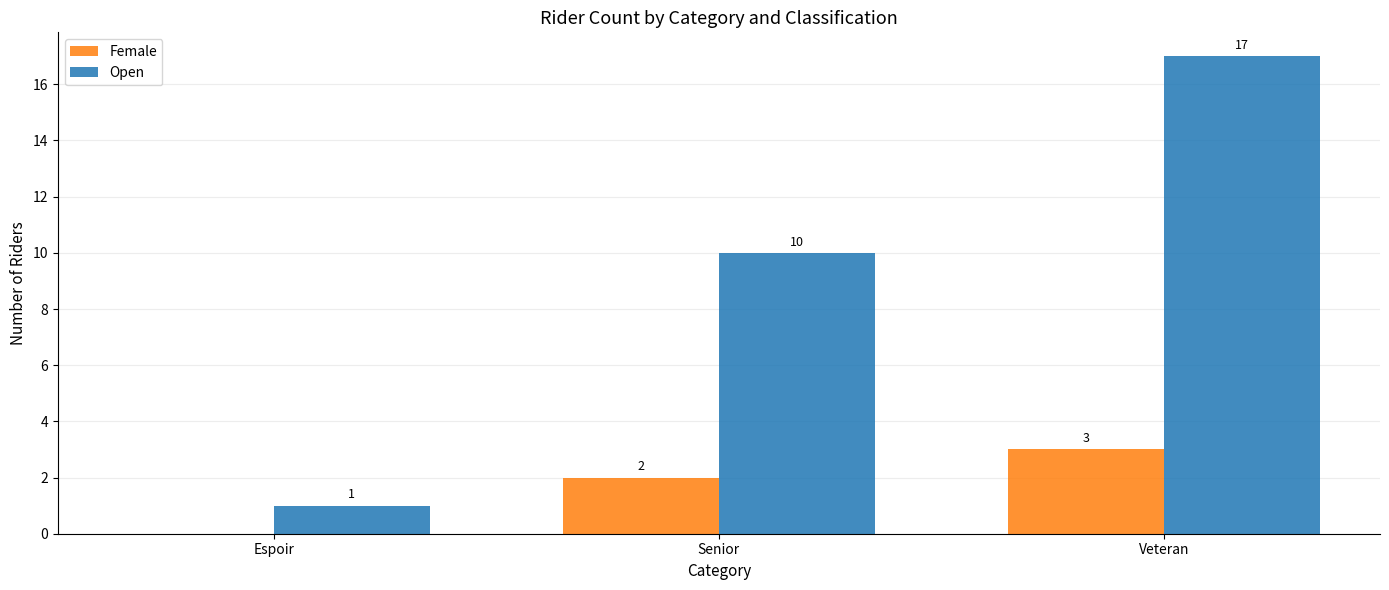

What is the greatest value displayed?

17